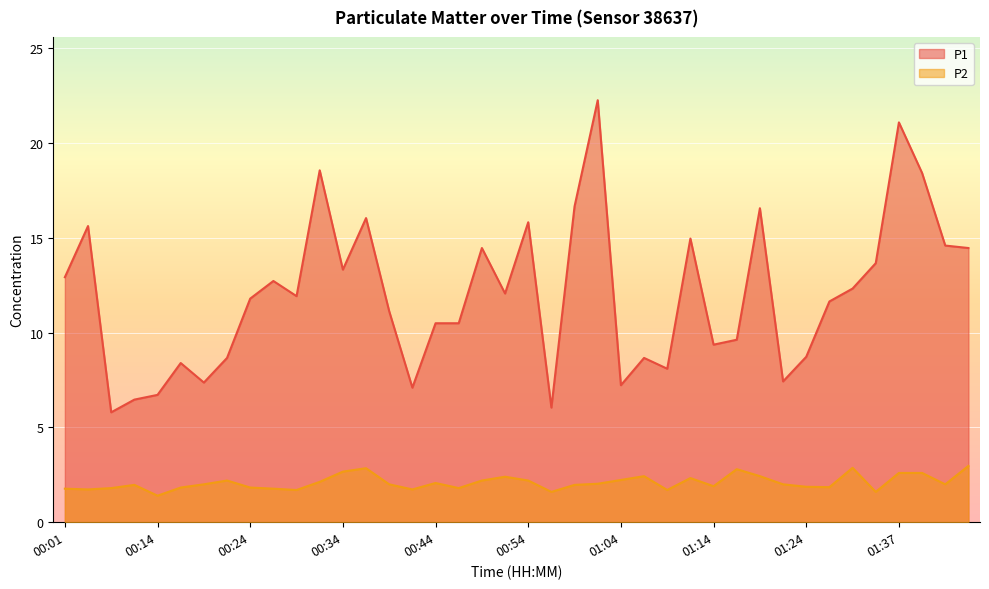

How many series are shown in this chart?

2